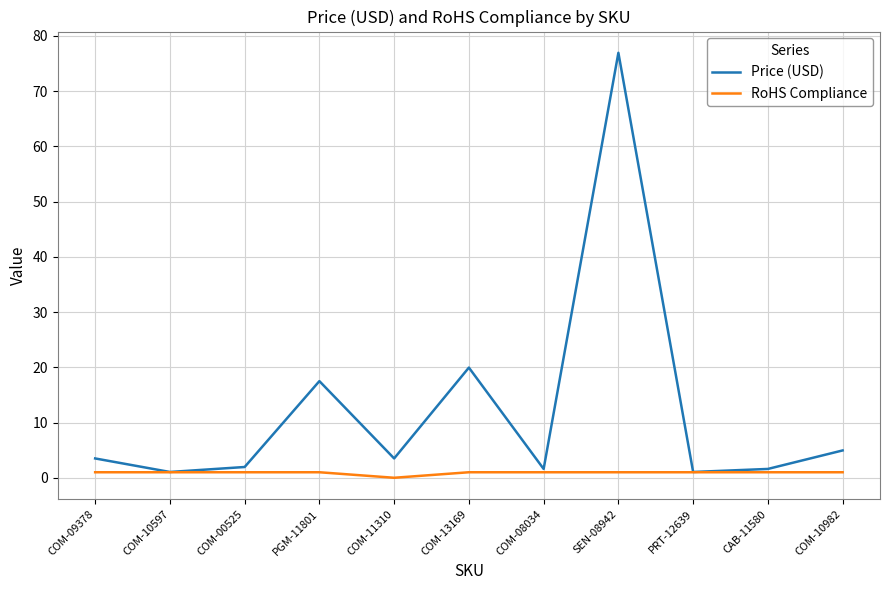

Where is Price (USD) nearest to the value 39?

COM-13169